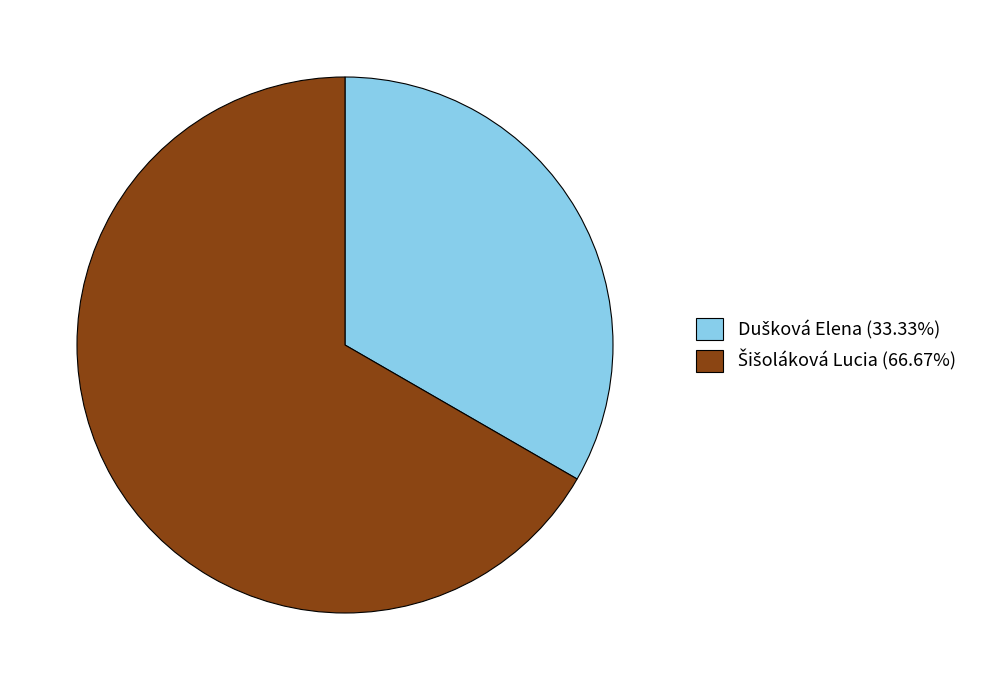

Is there a majority slice in this chart?

Yes